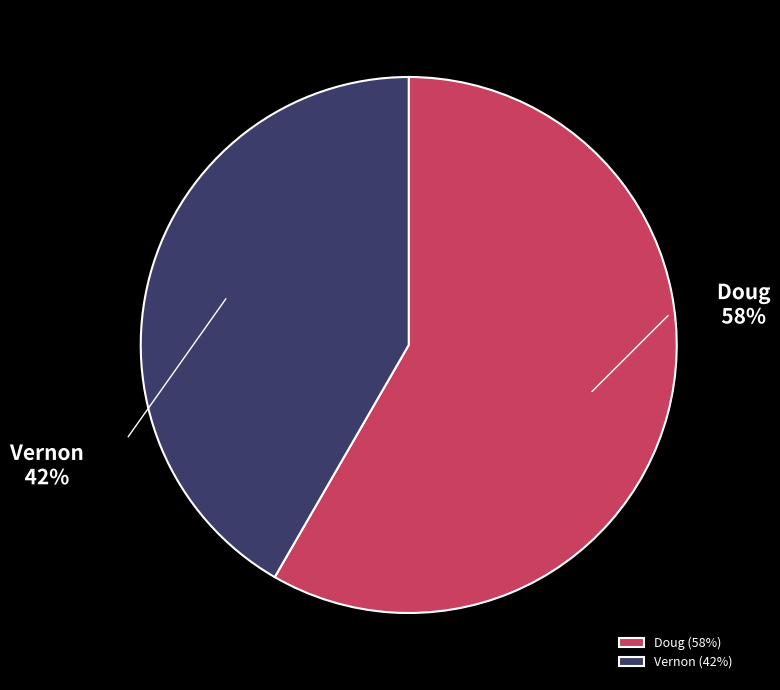

What is the largest slice in the pie chart?

Doug